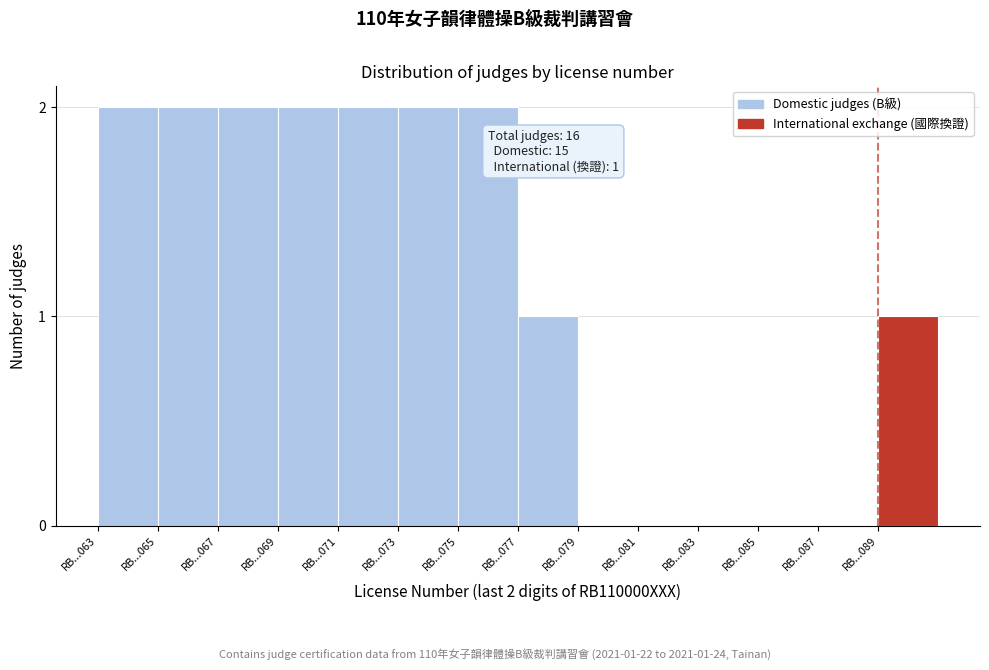

Reading left to right, what are all the values shown in this chart?

RB...063=2	RB...065=2	RB...067=2	RB...069=2	RB...071=2	RB...073=2	RB...075=2	RB...077=1	RB...079=0	RB...081=0	RB...083=0	RB...085=0	RB...087=0	RB...089=1